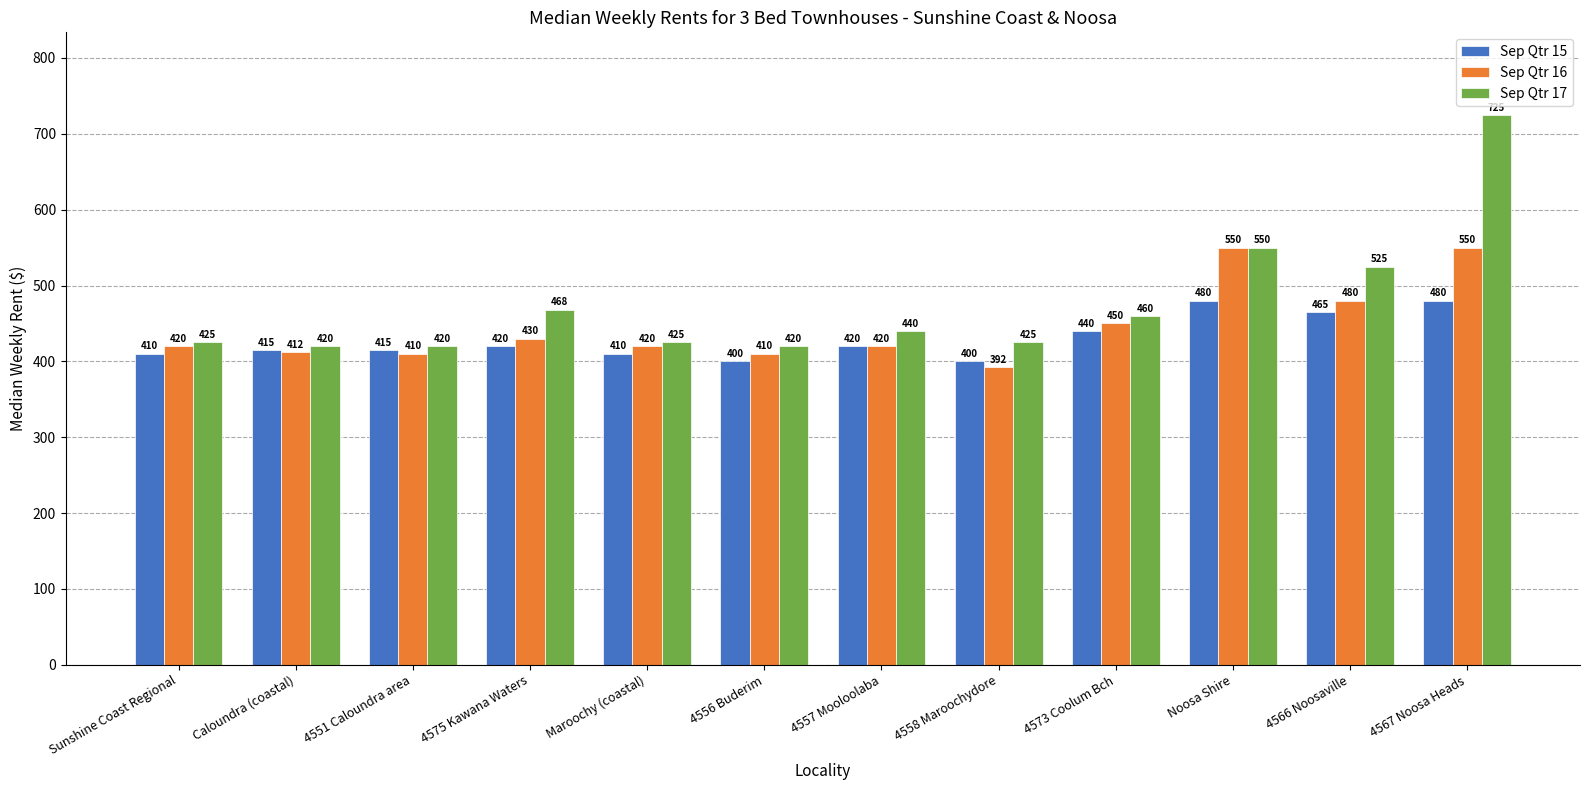

What are all the series names shown in the legend?

Sep Qtr 15, Sep Qtr 16, Sep Qtr 17